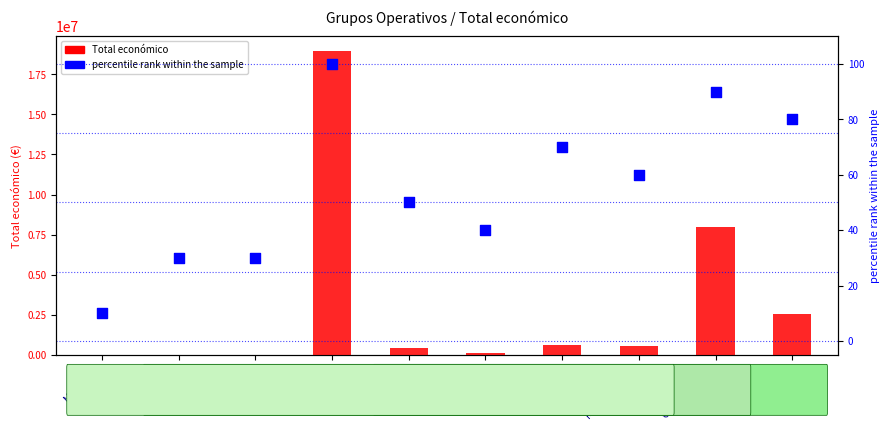

What are all the series names shown in the legend?

Total económico, percentile rank within the sample